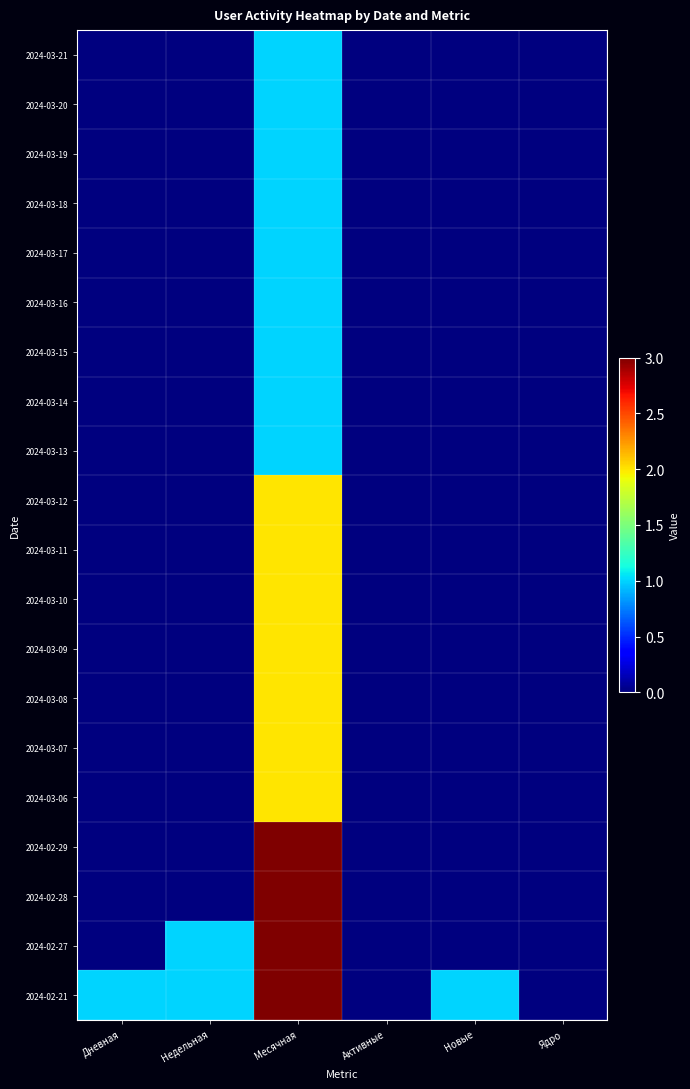

Reading left to right, transcribe all the data shown in this chart.

2024-03-21: Дневная=0	Недельная=0	Месячная=1	Активные=0	Новые=0	Ядро=0
2024-03-20: Дневная=0	Недельная=0	Месячная=1	Активные=0	Новые=0	Ядро=0
2024-03-19: Дневная=0	Недельная=0	Месячная=1	Активные=0	Новые=0	Ядро=0
2024-03-18: Дневная=0	Недельная=0	Месячная=1	Активные=0	Новые=0	Ядро=0
2024-03-17: Дневная=0	Недельная=0	Месячная=1	Активные=0	Новые=0	Ядро=0
2024-03-16: Дневная=0	Недельная=0	Месячная=1	Активные=0	Новые=0	Ядро=0
2024-03-15: Дневная=0	Недельная=0	Месячная=1	Активные=0	Новые=0	Ядро=0
2024-03-14: Дневная=0	Недельная=0	Месячная=1	Активные=0	Новые=0	Ядро=0
2024-03-13: Дневная=0	Недельная=0	Месячная=1	Активные=0	Новые=0	Ядро=0
2024-03-12: Дневная=0	Недельная=0	Месячная=2	Активные=0	Новые=0	Ядро=0
2024-03-11: Дневная=0	Недельная=0	Месячная=2	Активные=0	Новые=0	Ядро=0
2024-03-10: Дневная=0	Недельная=0	Месячная=2	Активные=0	Новые=0	Ядро=0
2024-03-09: Дневная=0	Недельная=0	Месячная=2	Активные=0	Новые=0	Ядро=0
2024-03-08: Дневная=0	Недельная=0	Месячная=2	Активные=0	Новые=0	Ядро=0
2024-03-07: Дневная=0	Недельная=0	Месячная=2	Активные=0	Новые=0	Ядро=0
2024-03-06: Дневная=0	Недельная=0	Месячная=2	Активные=0	Новые=0	Ядро=0
2024-02-29: Дневная=0	Недельная=0	Месячная=3	Активные=0	Новые=0	Ядро=0
2024-02-28: Дневная=0	Недельная=0	Месячная=3	Активные=0	Новые=0	Ядро=0
2024-02-27: Дневная=0	Недельная=1	Месячная=3	Активные=0	Новые=0	Ядро=0
2024-02-21: Дневная=1	Недельная=1	Месячная=3	Активные=0	Новые=1	Ядро=0